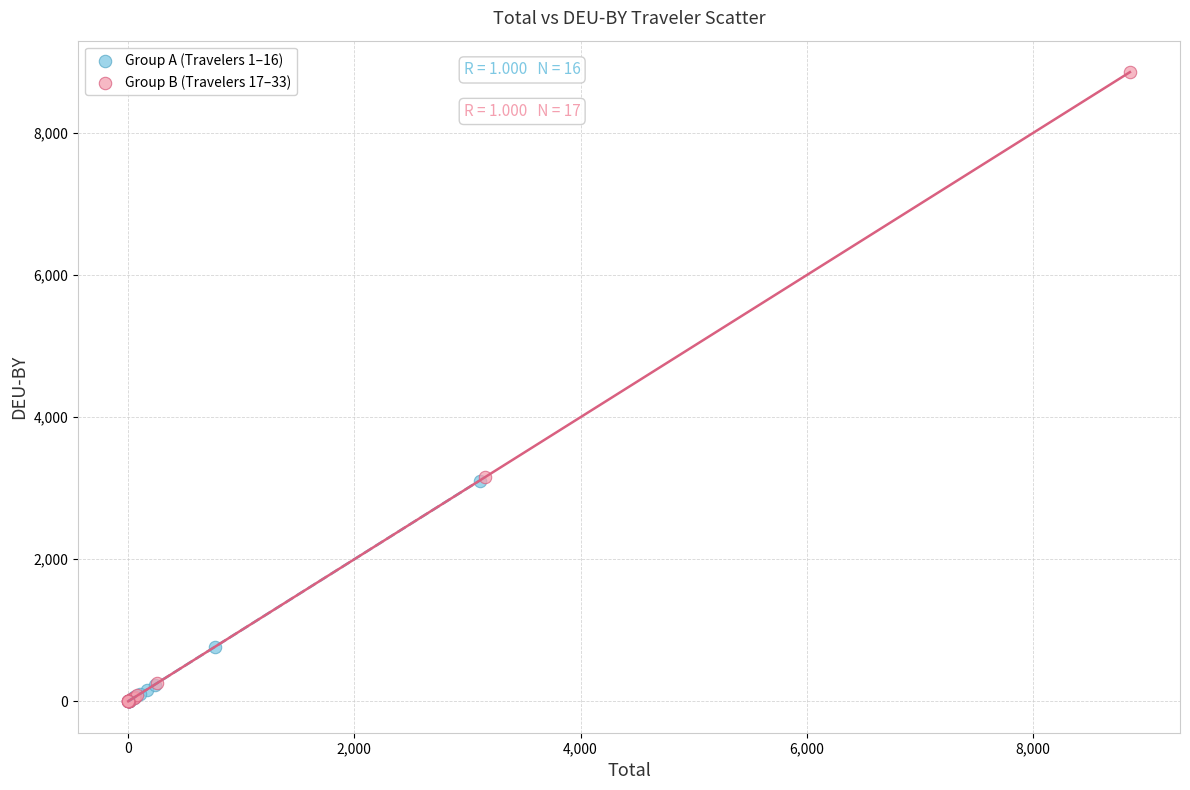

Which series reaches the maximum Y coordinate?

Group B (Travelers 17–33)